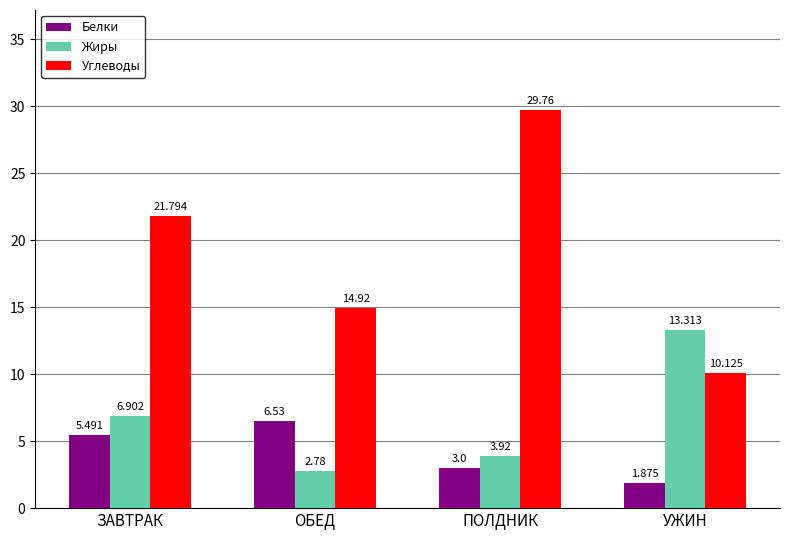

What are all the series names shown in the legend?

Белки, Жиры, Углеводы